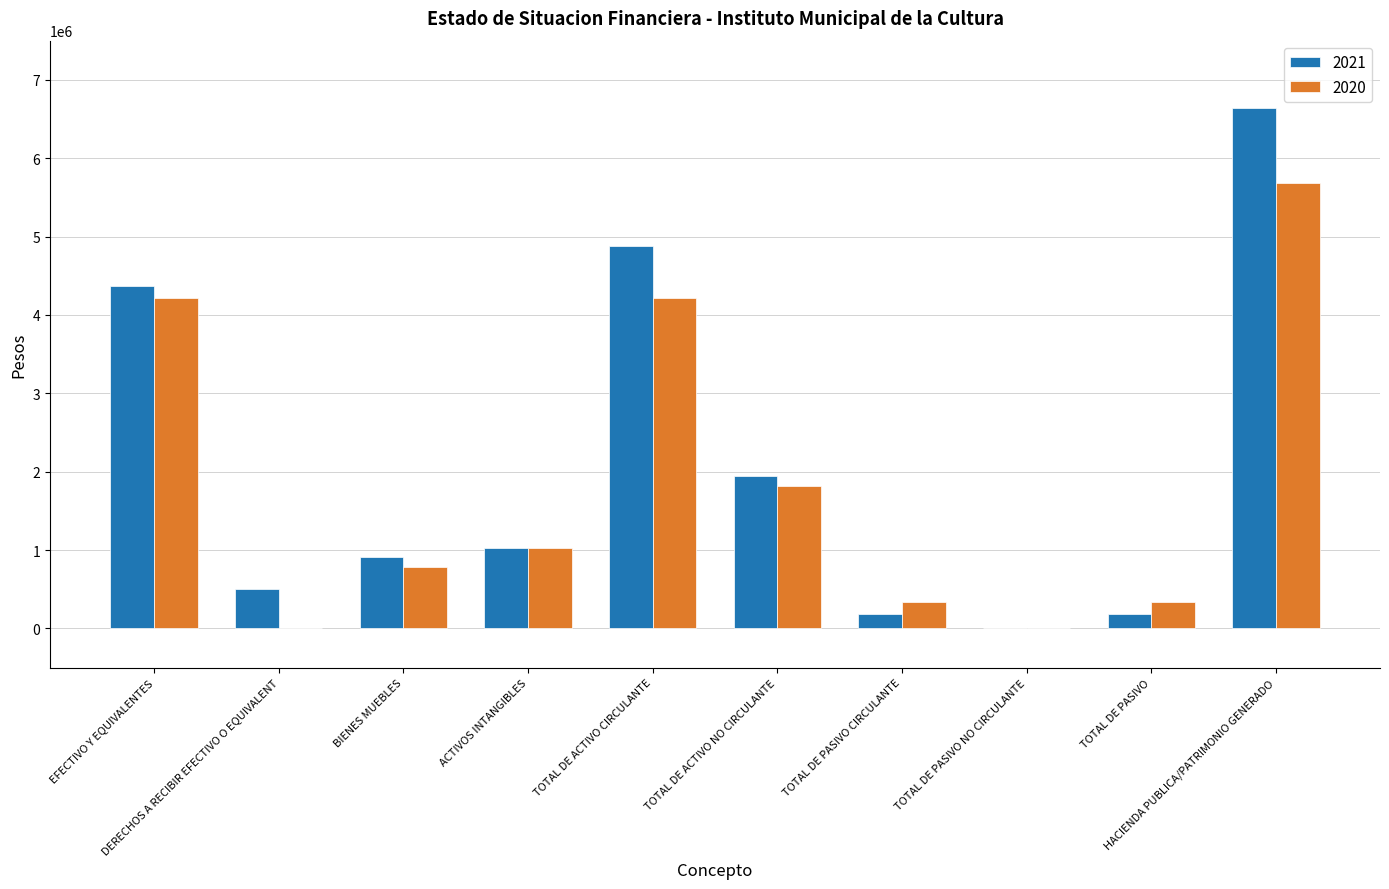

What are all the series names shown in the legend?

2021, 2020